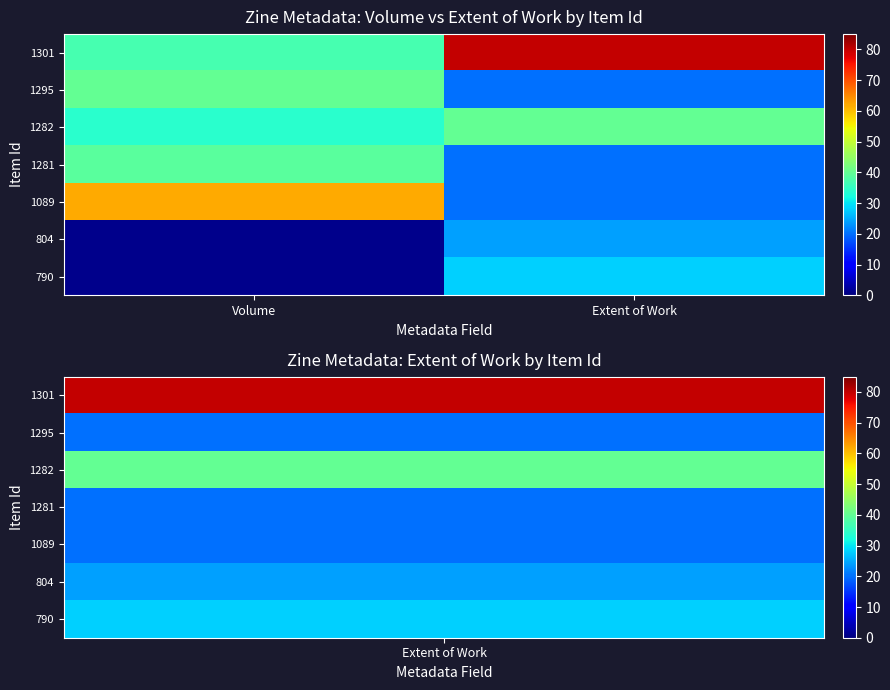

The value of 1295 at Extent of Work is 20.0. True or false?

True